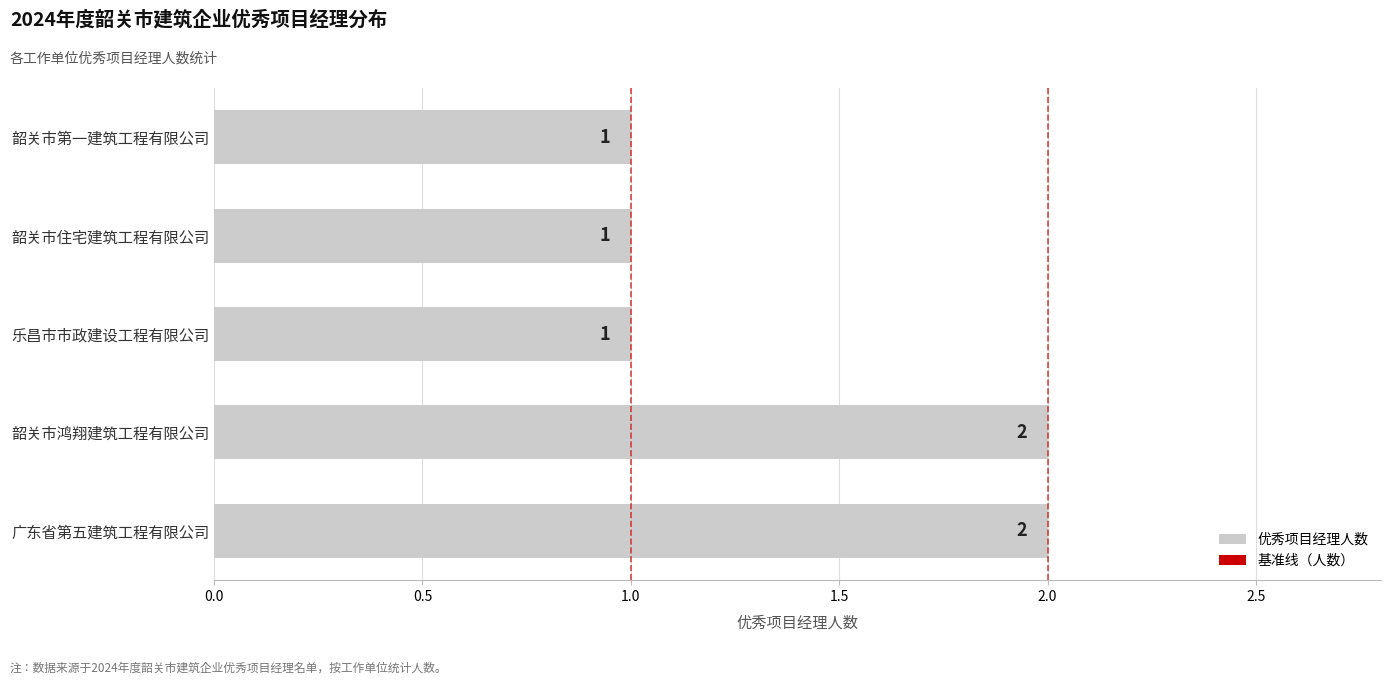

Count the number of data series in this chart.

1